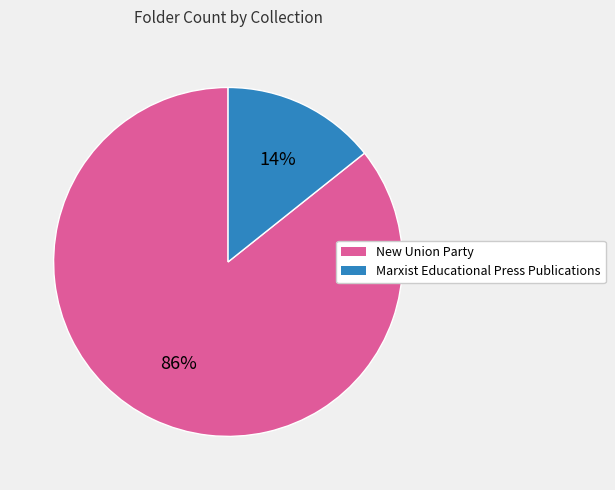

Count the number of slices in the pie.

2